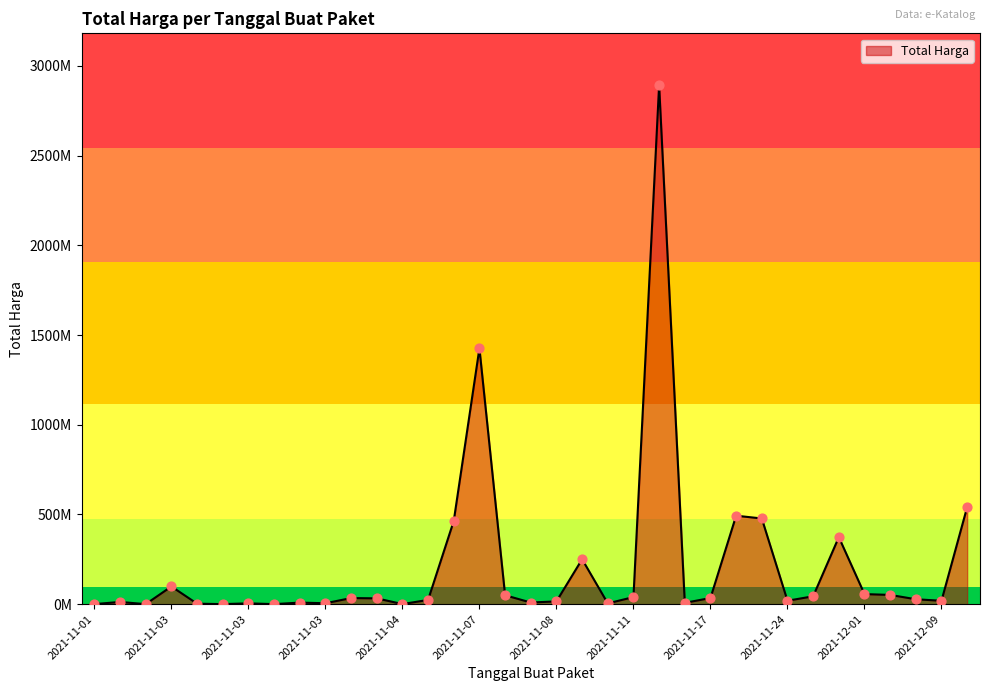

Is this an area chart (filled region under the line)?

Yes